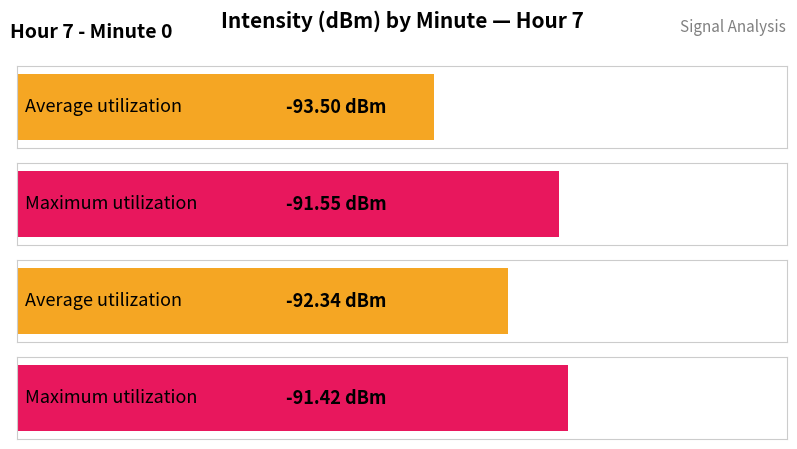

How many bars are there in each group?

2